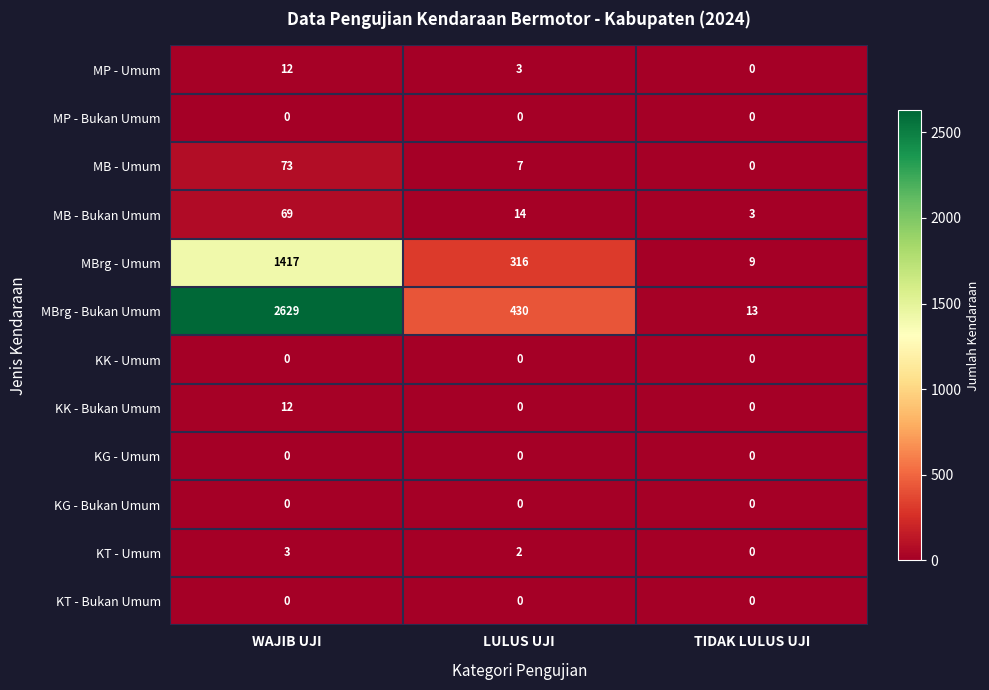

Which series has the largest range (max minus min)?

MBrg - Bukan Umum